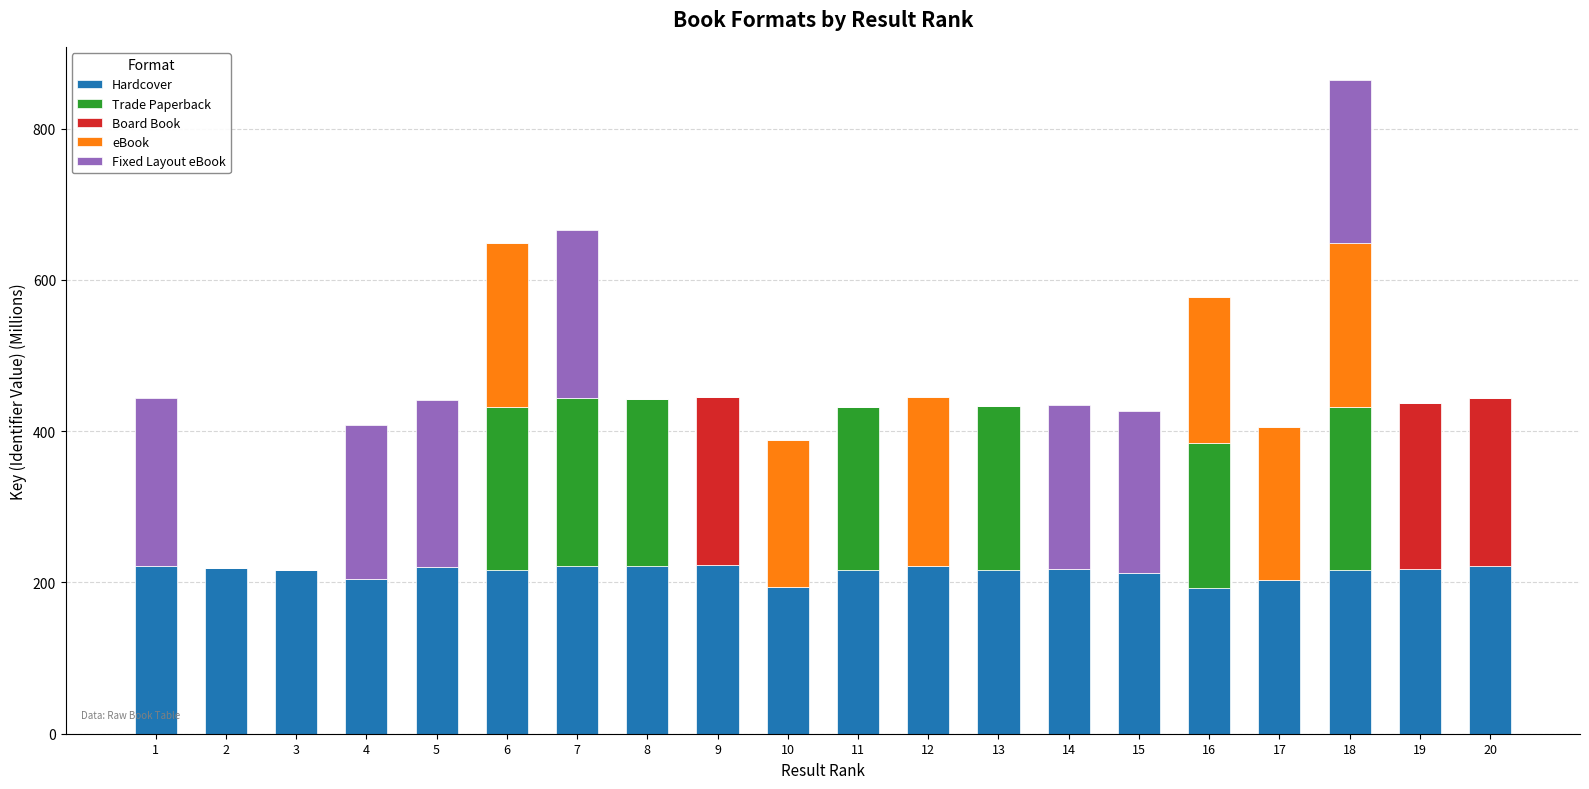

What is the highest value of the Hardcover series?

222.8